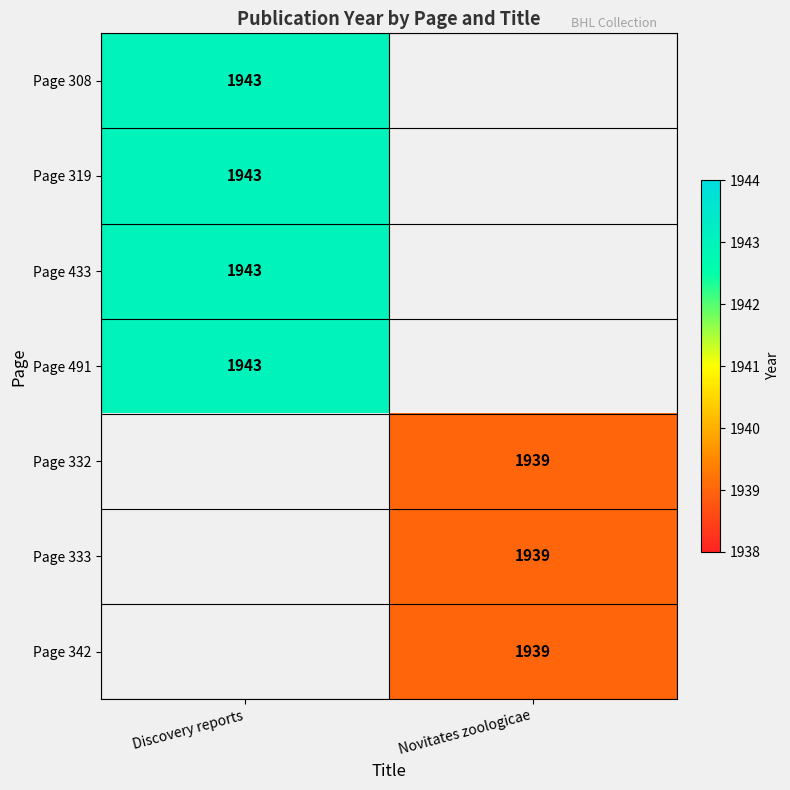

The Page 342 series shows 3409 at Novitates zoologicae. True or false?

False